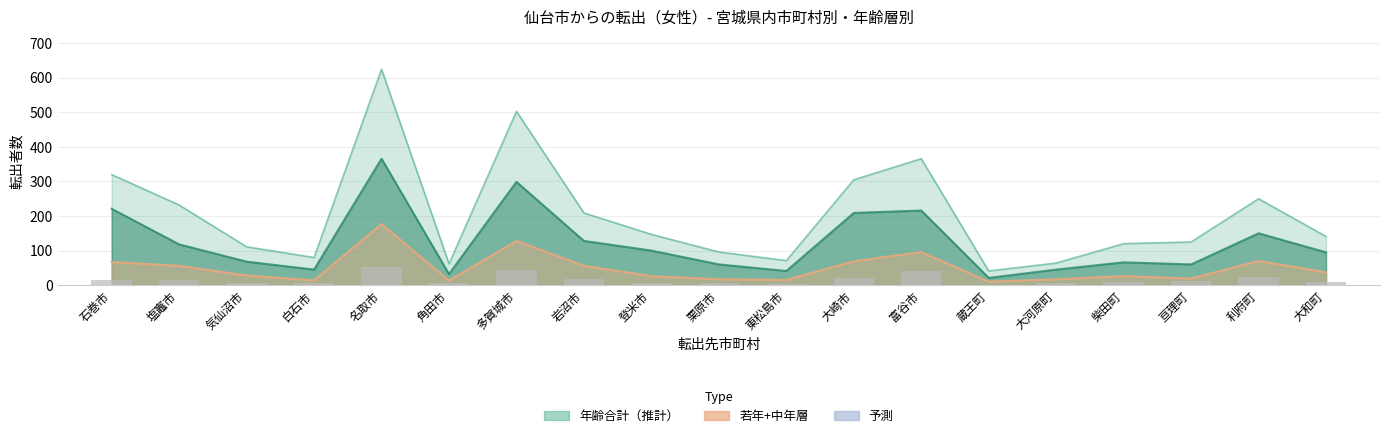

Reading left to right, extract all data points from this chart.

石巻市=14	塩竈市=16	気仙沼市=5	白石市=7	名取市=53	角田市=7	多賀城市=44	岩沼市=18	登米市=7	栗原市=5	東松島市=2	大崎市=20	富谷市=40	蔵王町=1	大河原町=6	柴田町=10	亘理町=11	利府町=24	大和町=8